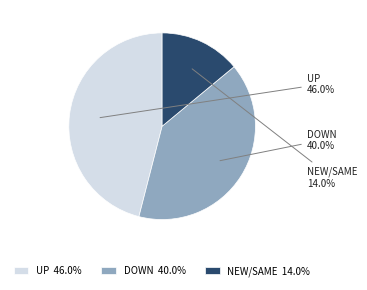

Does UP account for over 50% of the chart?

No